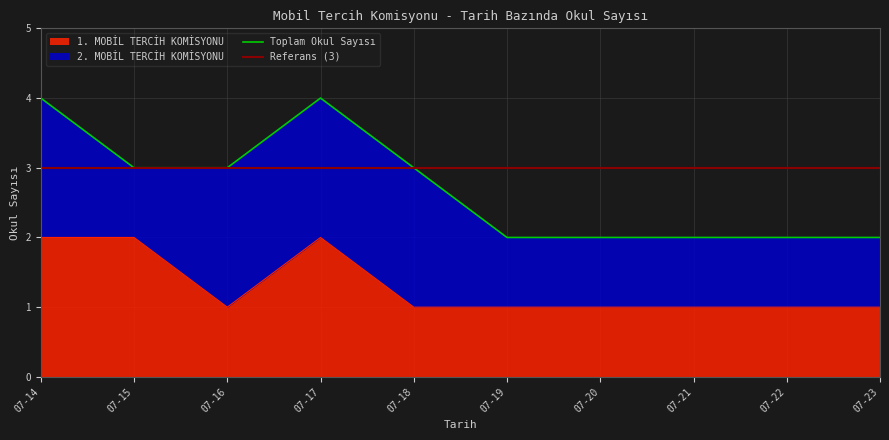

The value of 1. MOBİL TERCİH KOMİSYONU at 07-23 is 0. True or false?

False